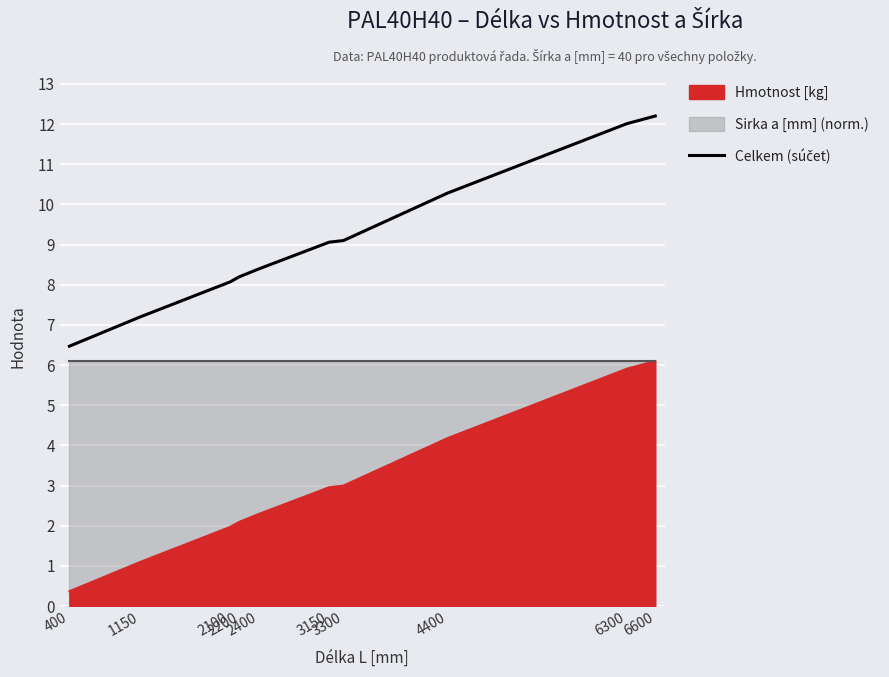

Approximately how many times larger is the value at 6600 compared to 2100?

1.5